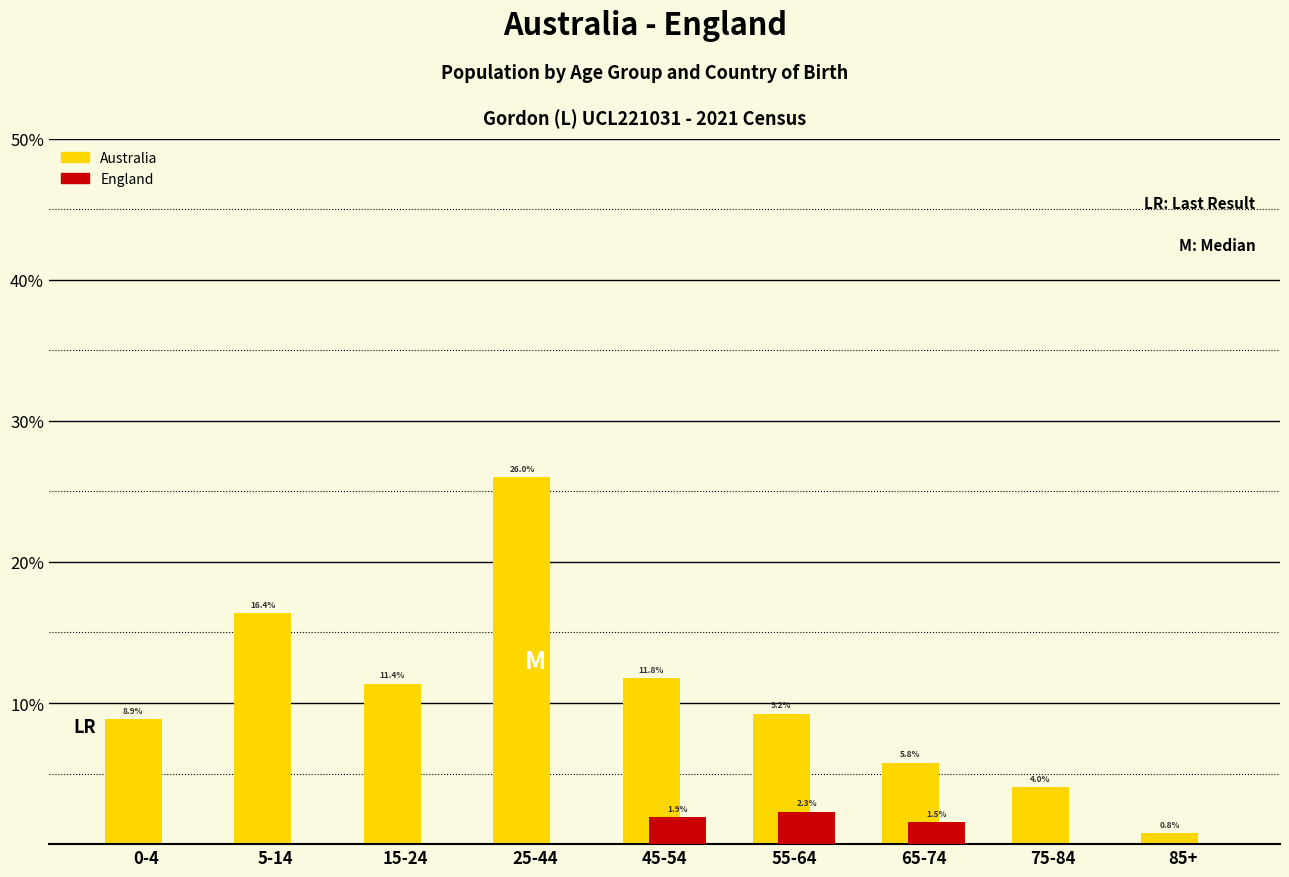

Reading left to right, list all the values displayed in this chart.

Australia: 0-4=8.9	5-14=16.4	15-24=11.4	25-44=26.0	45-54=11.8	55-64=9.2	65-74=5.8	75-84=4.0	85+=0.8
England: 0-4=0.0	5-14=0.0	15-24=0.0	25-44=0.0	45-54=1.9	55-64=2.3	65-74=1.5	75-84=0.0	85+=0.0